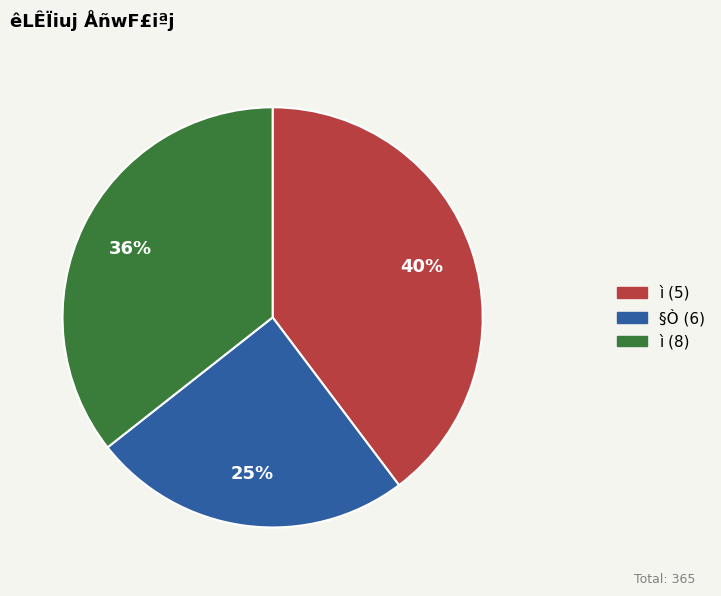

To the nearest percent, what portion does §Ò (6) represent?

25%